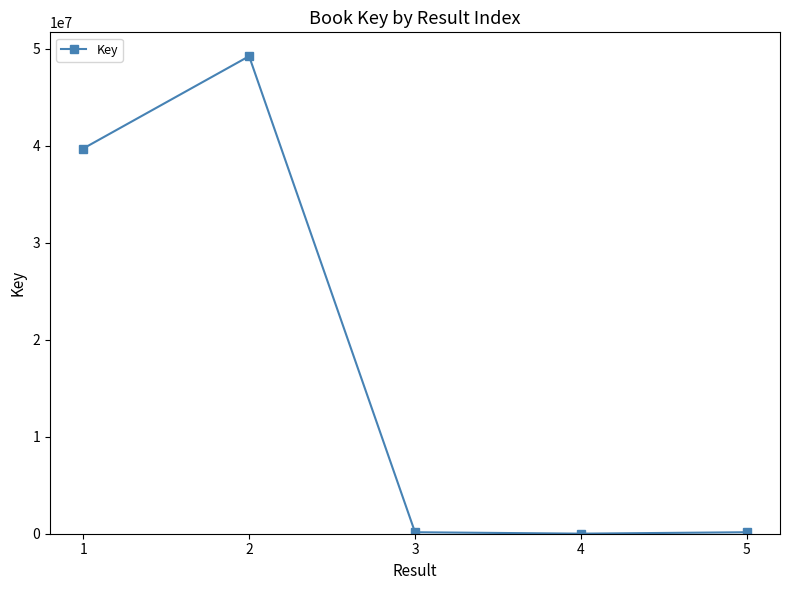

What is the difference between the maximum and minimum values?

49236876